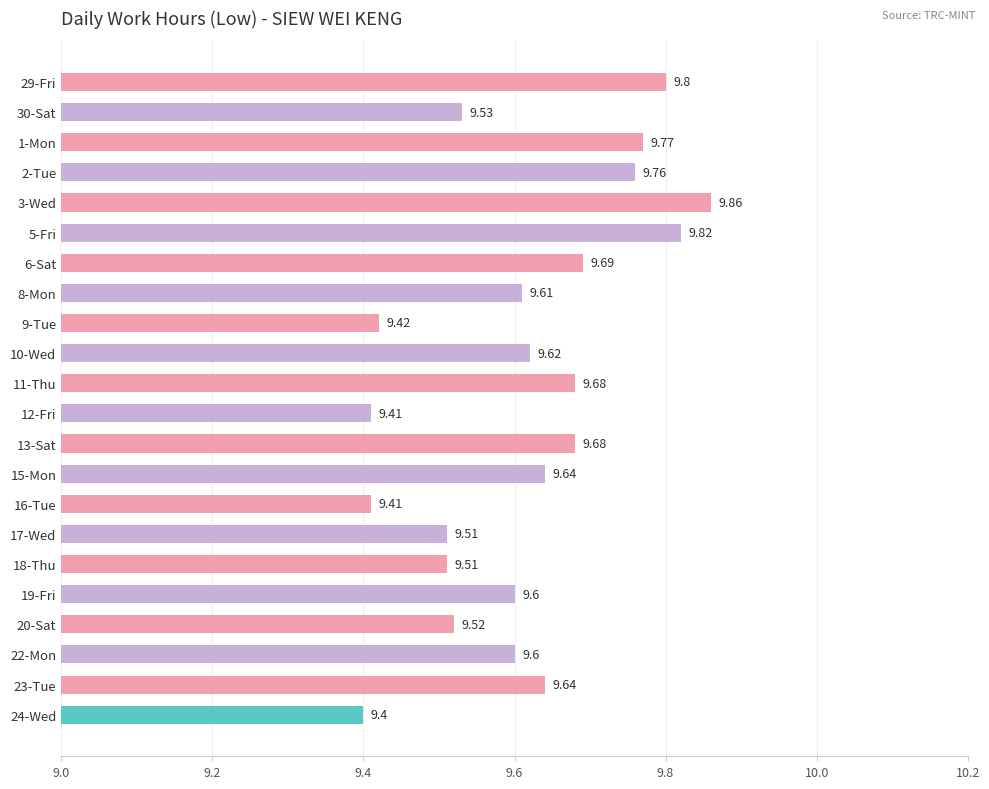

Count the values in the range 9 to 10.

22